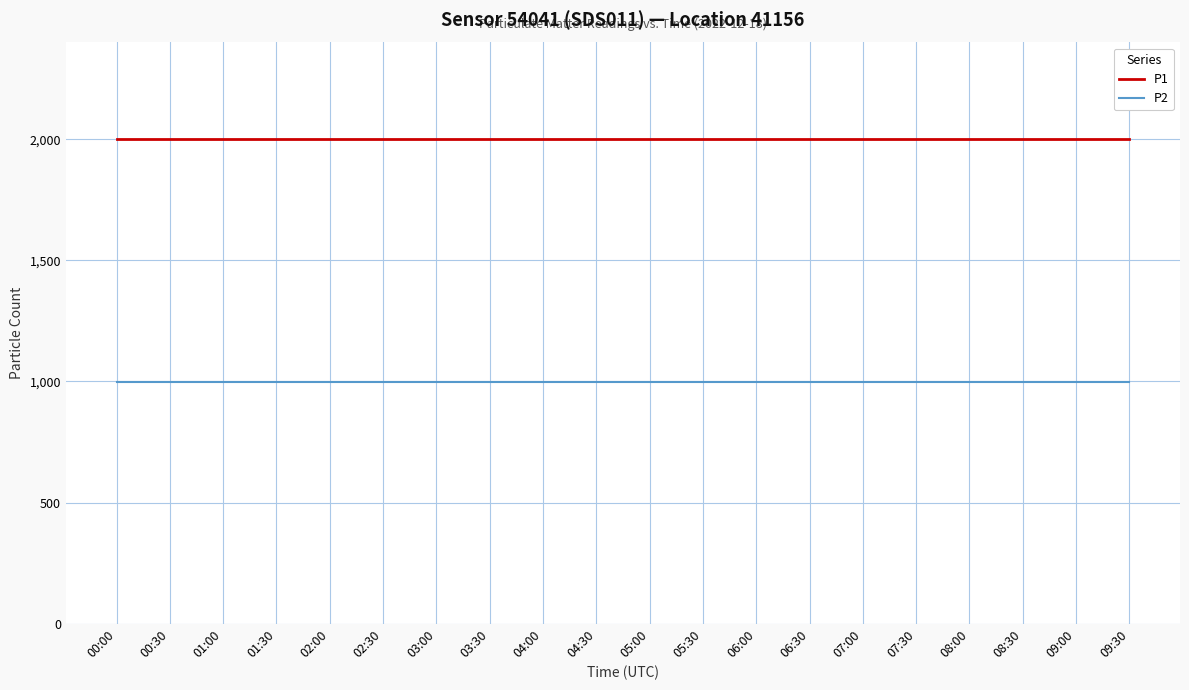

What is the approximate value of P1 at 08:30?

1999.9